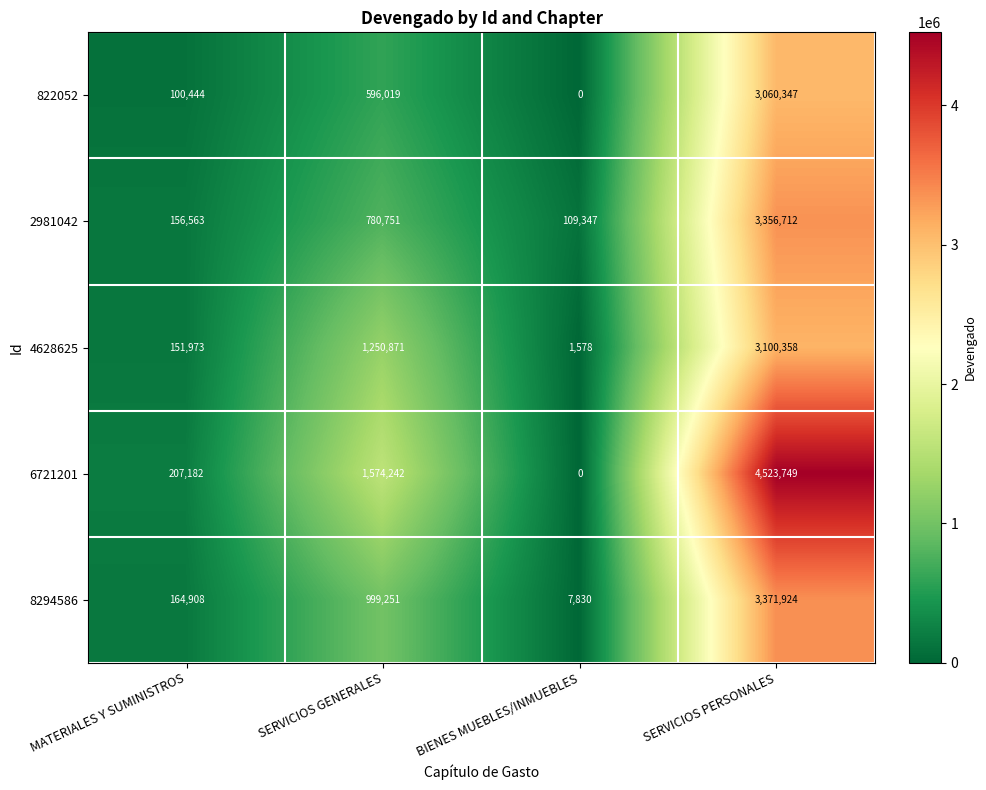

What is the total value across all series at BIENES MUEBLES/INMUEBLES?

118755